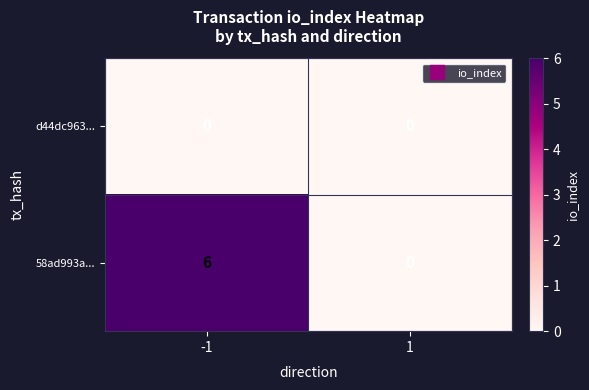

What is the total value across all series at -1?

6